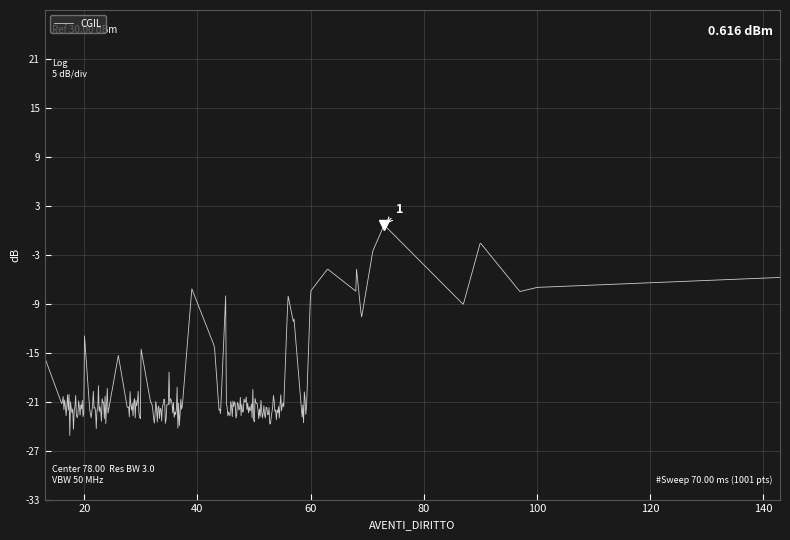

What is the minimum value shown in the chart?

-25.1